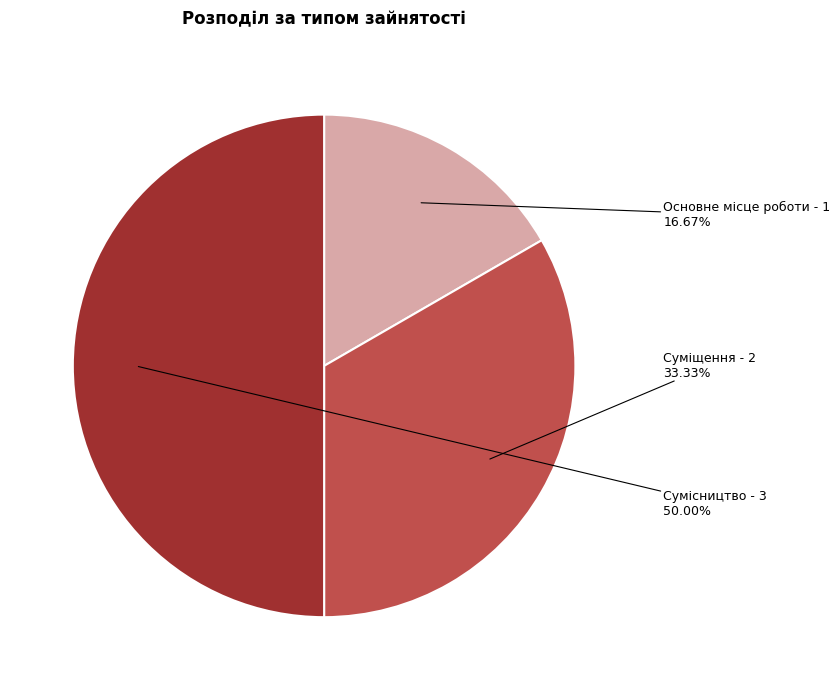

To the nearest percent, what is the difference between the largest and smallest slice percentages?

33%